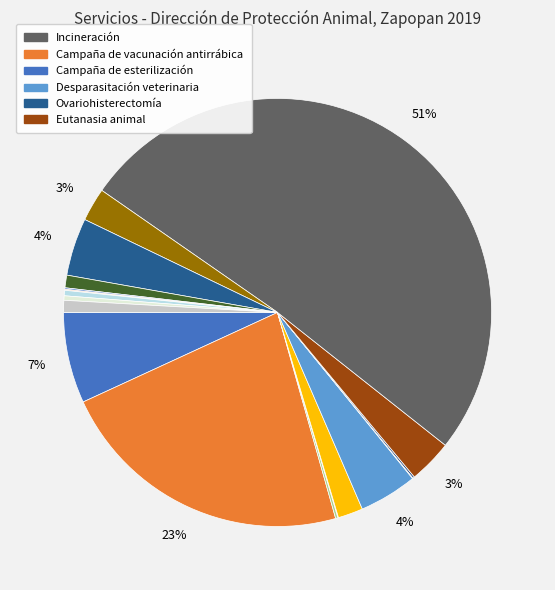

Count the number of slices in the pie.

18